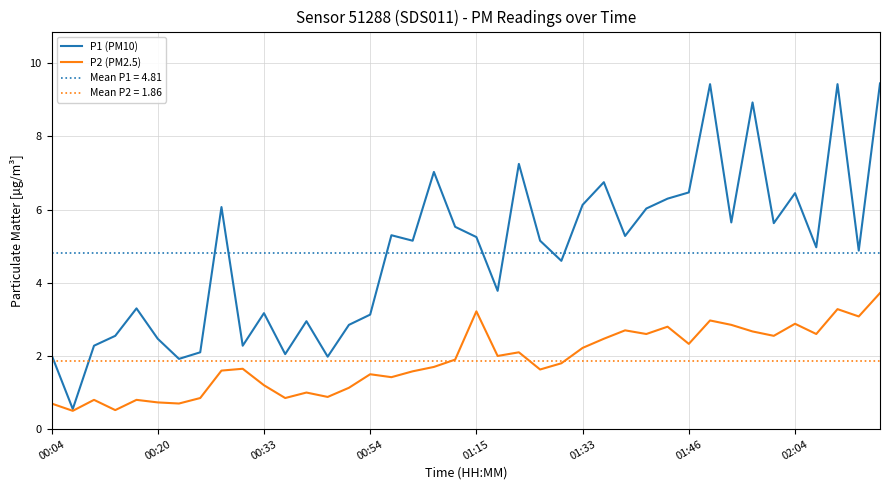

How many data points in P1 (PM10) are above 5?

21